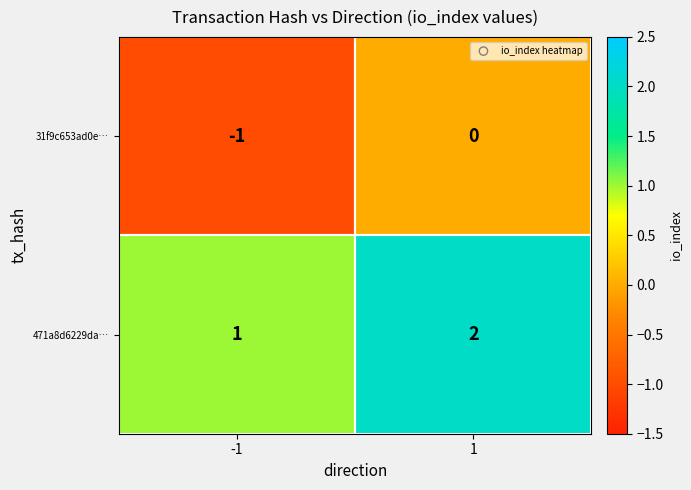

List the series in order of their overall mean, highest first.

471a8d6229da…, 31f9c653ad0e…